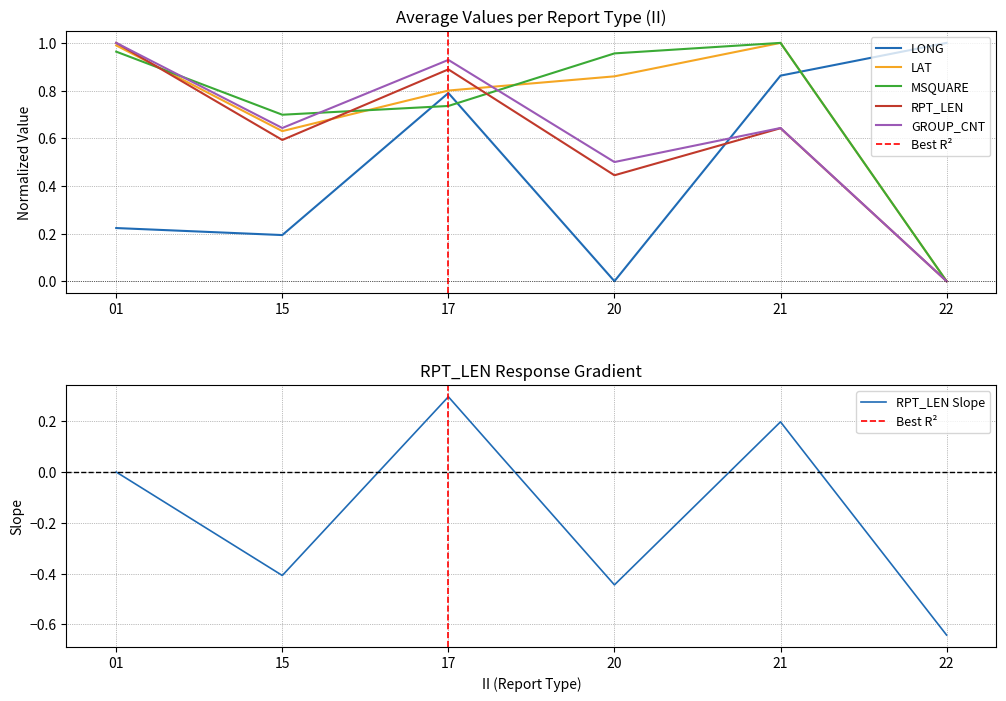

Which series has the largest total across all categories?

MSQUARE